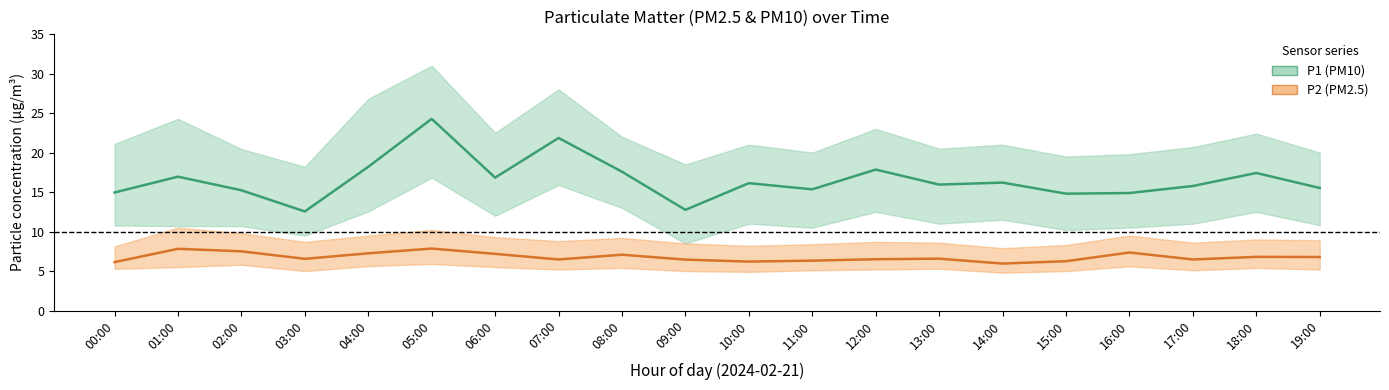

In P2 (PM2.5) median, how many points are higher than both neighbors (excluding endpoints)?

6